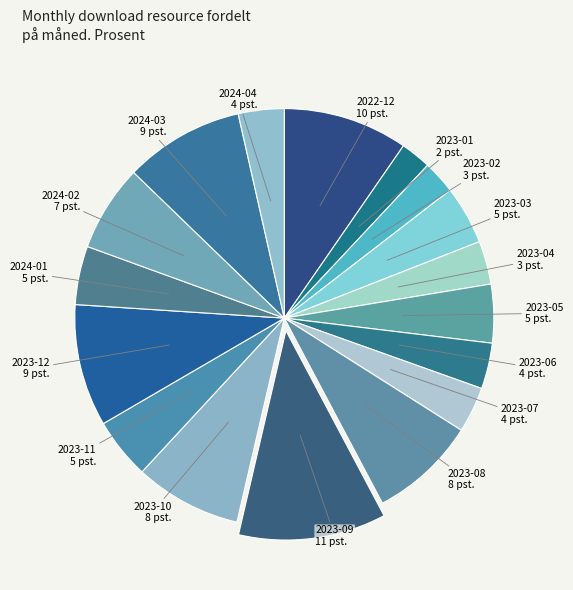

Which category has the biggest portion of the pie?

2023-09